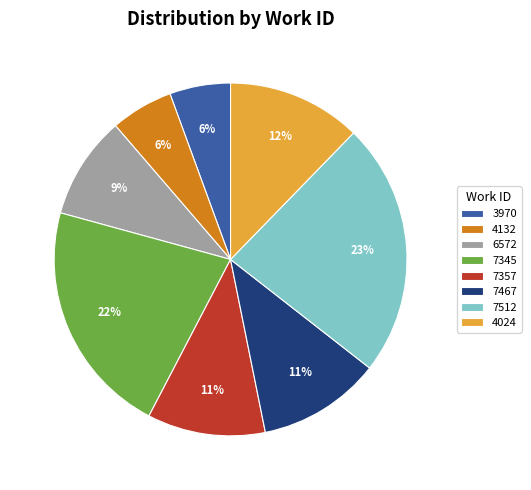

Combined, do 3970 and 7345 account for over 50%?

No